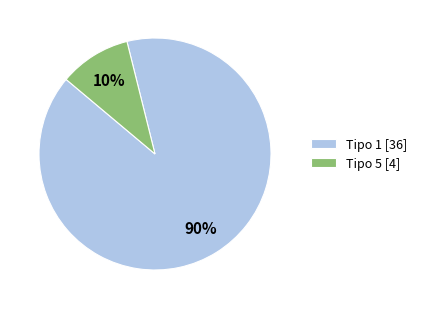

Does Tipo 5 [4] represent more than half of the total?

No